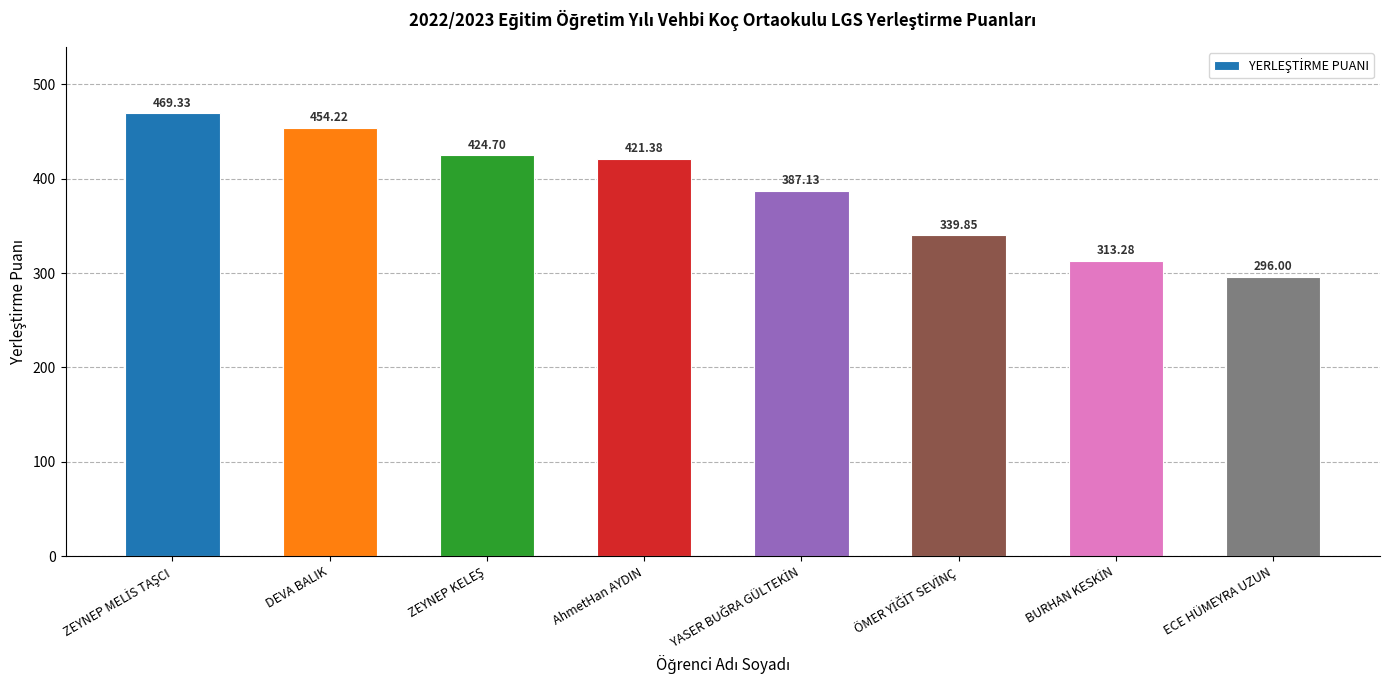

What is the difference between the maximum and second lowest values?

156.0